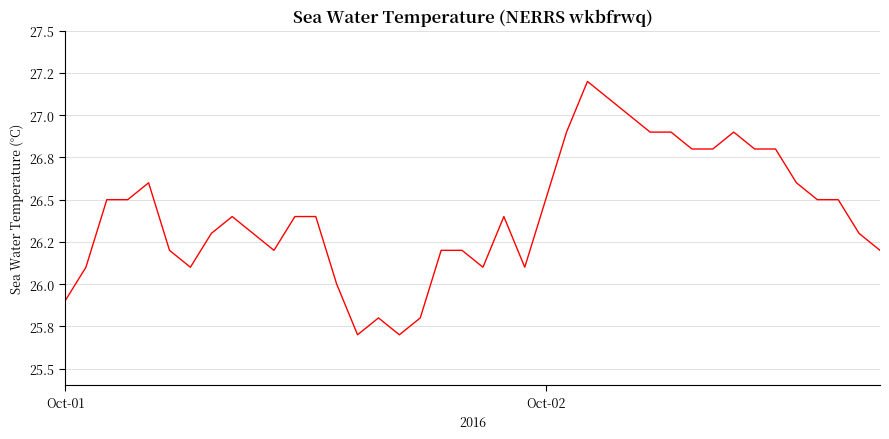

How many points are higher than both their immediate neighbors (excluding endpoints)?

6